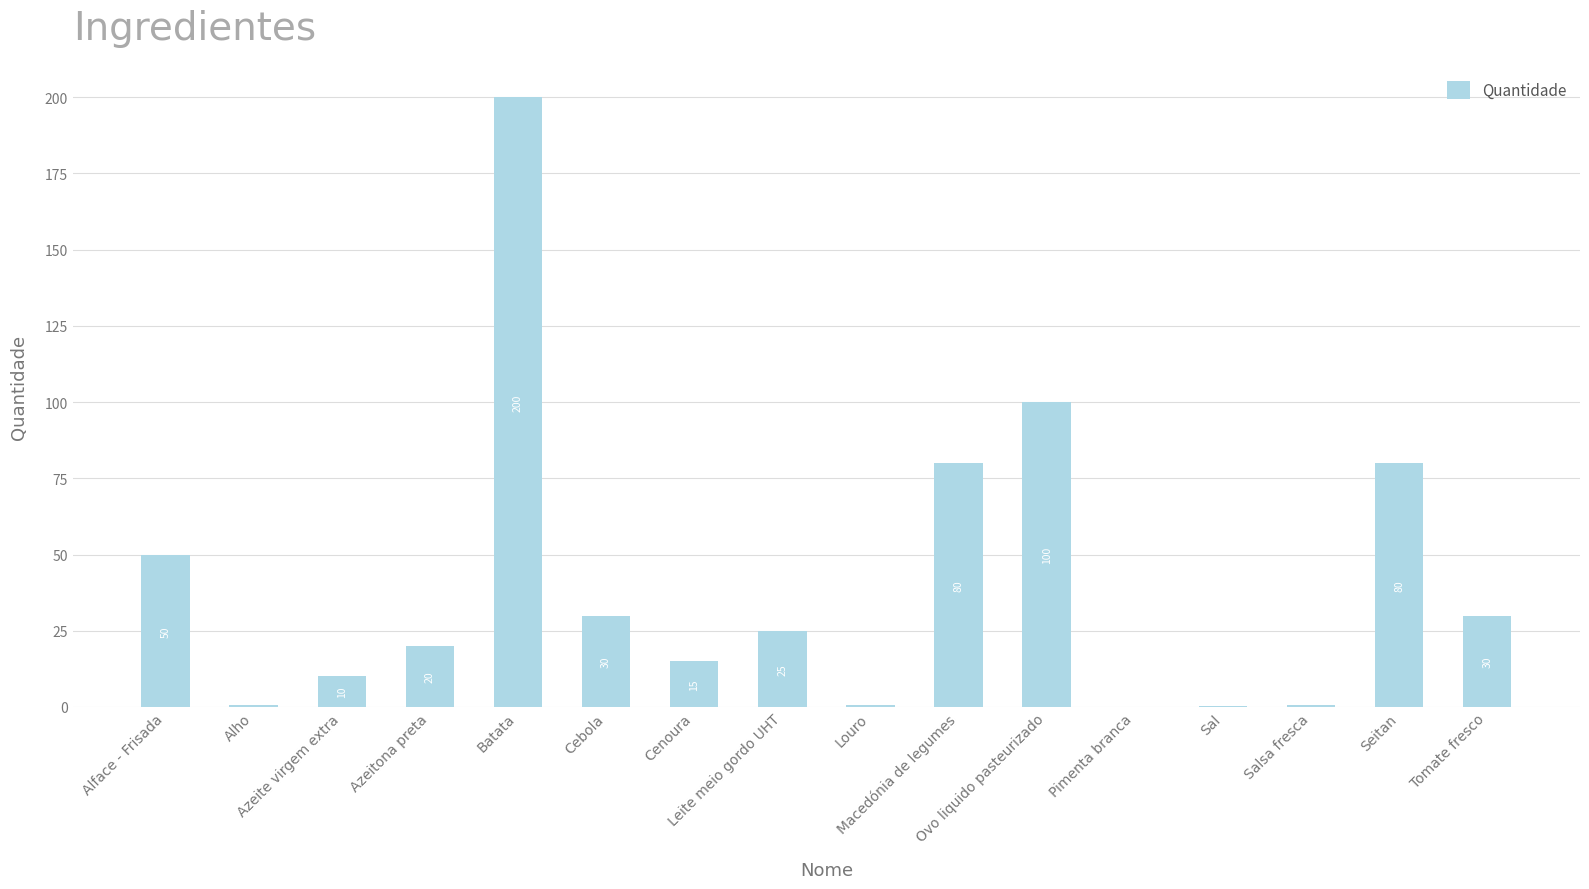

How many distinct data groups are displayed?

1